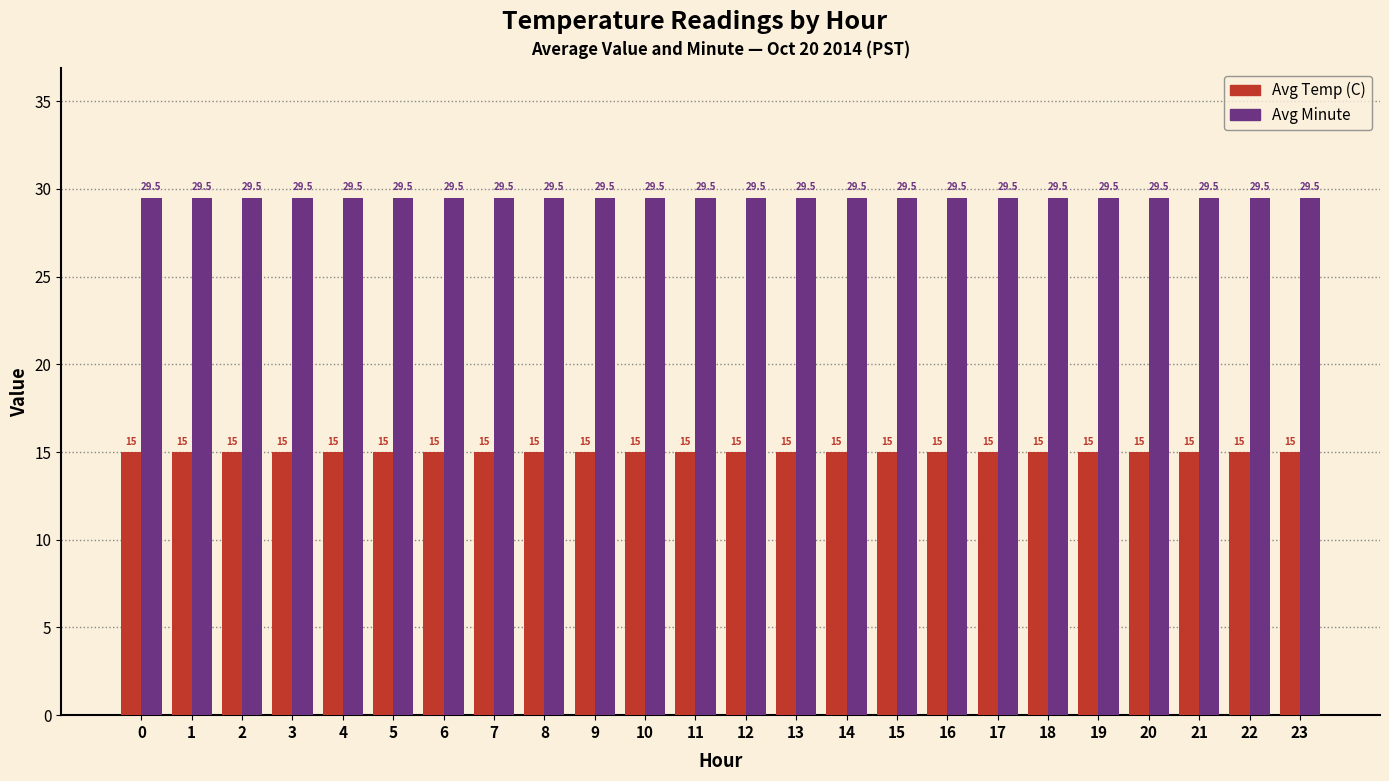

What is the spread (max minus min) of values at 15?

14.5